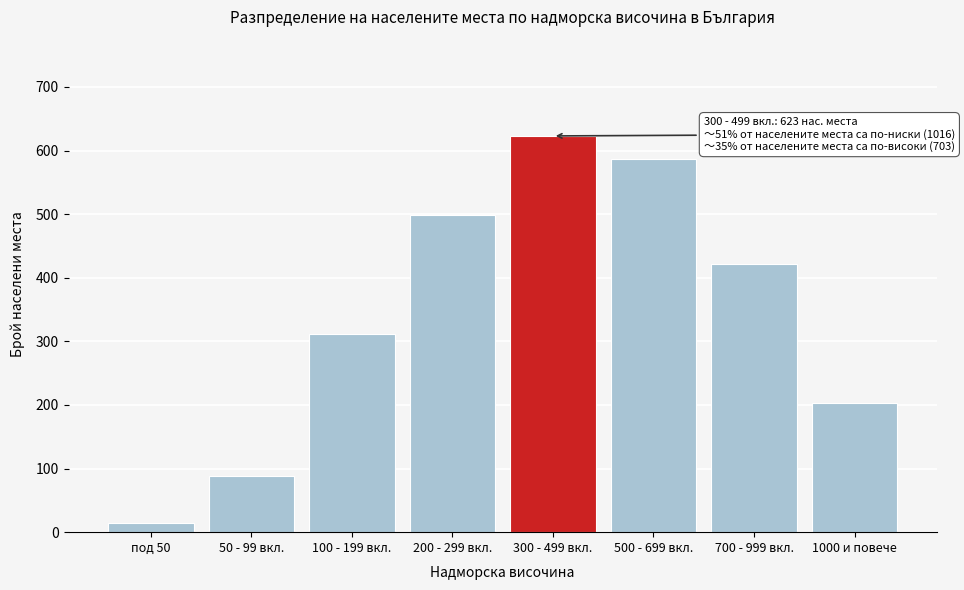

Reading left to right, extract all data points from this chart.

под 50=14	50 - 99 вкл.=89	100 - 199 вкл.=312	200 - 299 вкл.=498	300 - 499 вкл.=623	500 - 699 вкл.=587	700 - 999 вкл.=421	1000 и повече=203